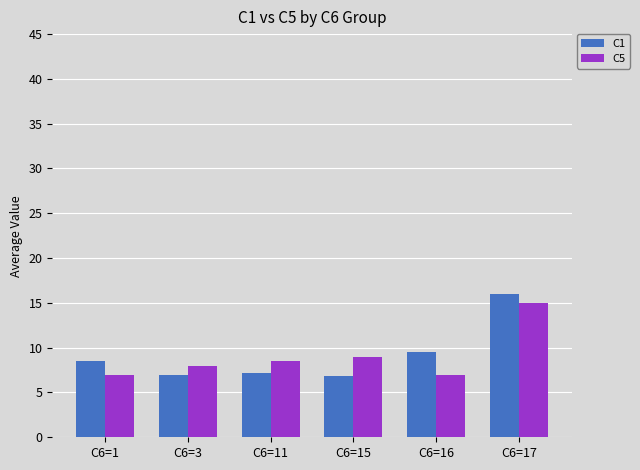

How many groups of bars are there?

6